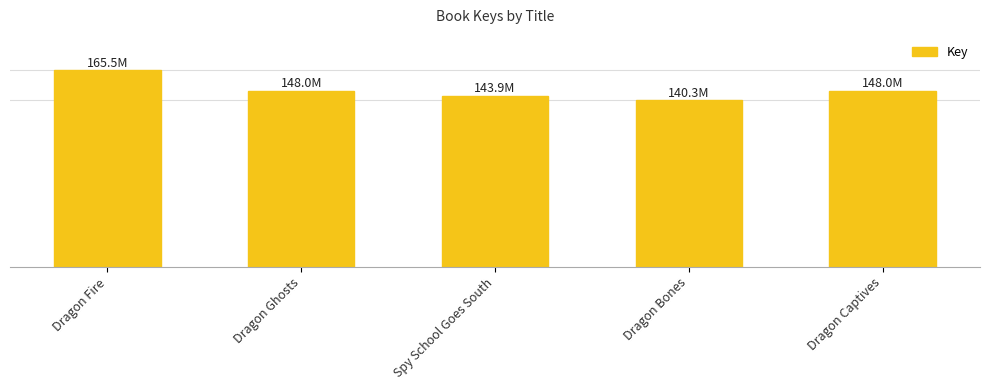

What is the value of the 3rd bar from the left?

143943390